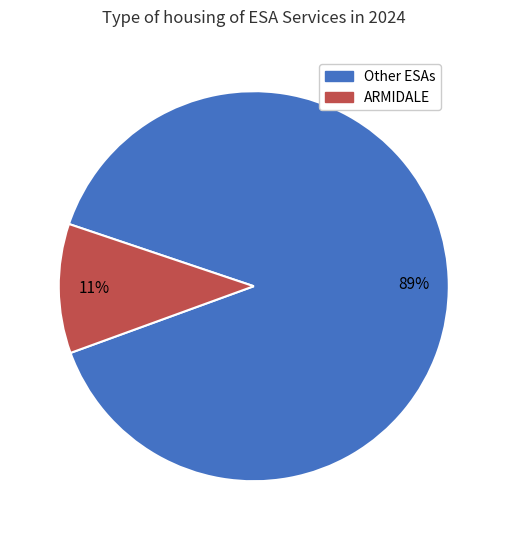

Does any single category account for the majority?

Yes